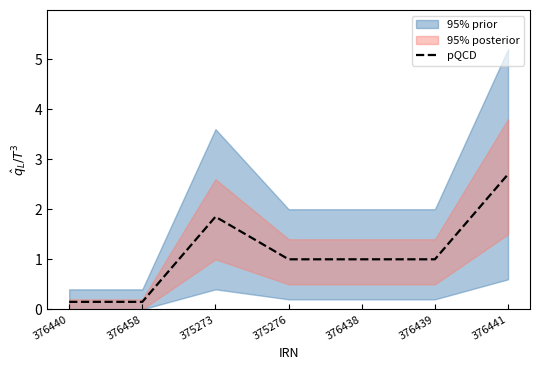

What position from the right is 376438?

3